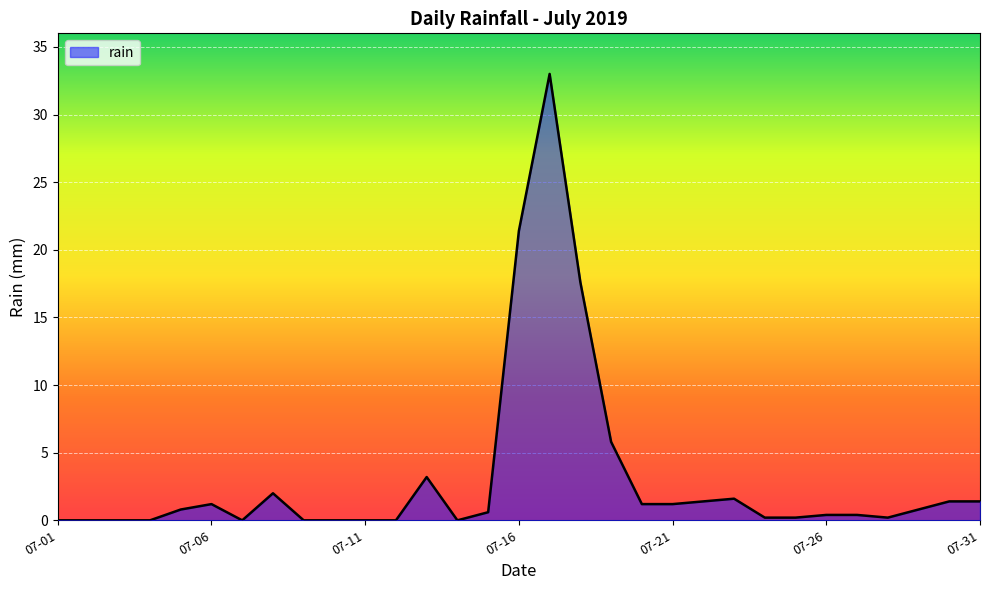

What is the difference between the maximum and minimum values?

33.0